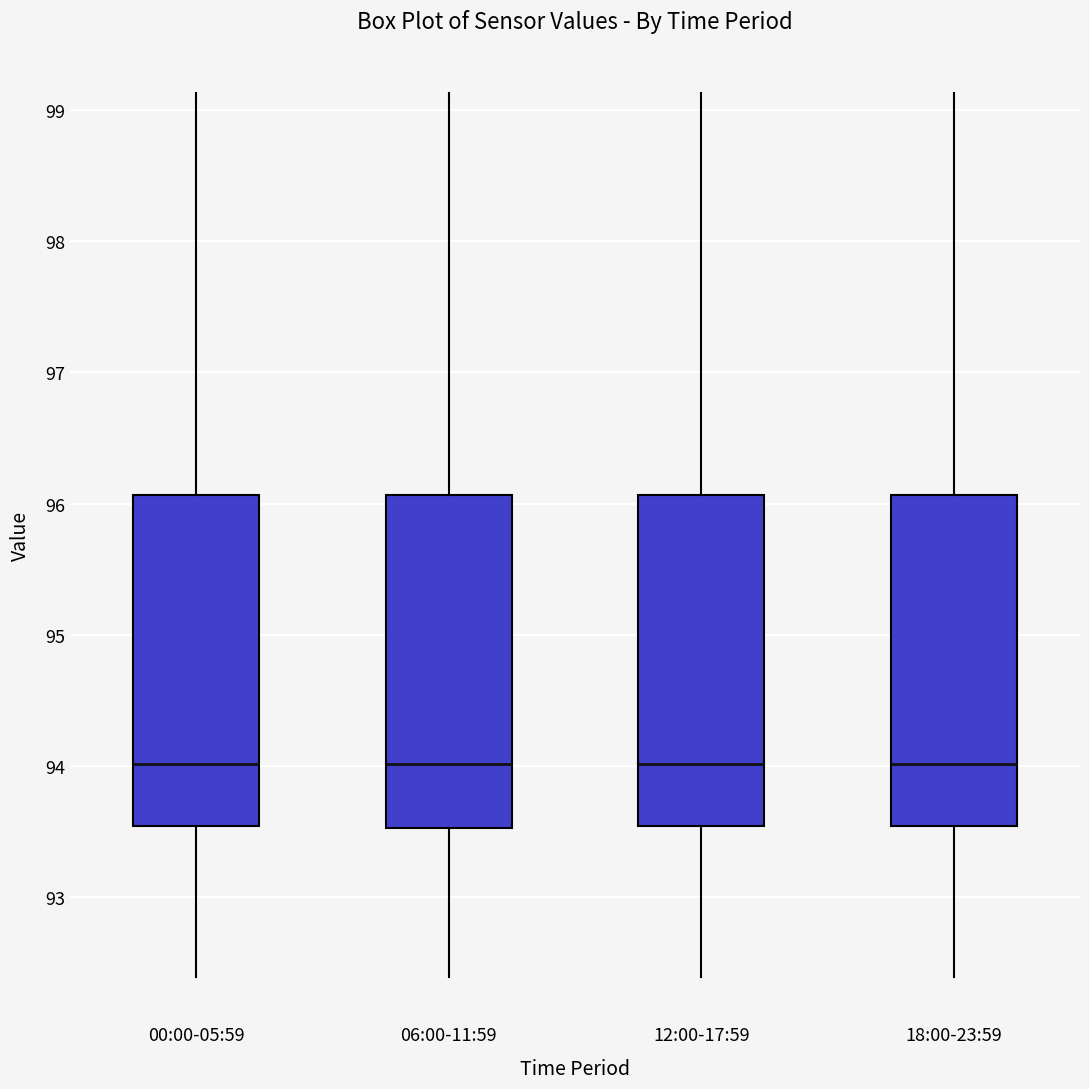

Where does the upper whisker of the box for 06:00-11:59 end on the y-axis? The values are not printed on the chart, so give them approximately, as read against the axis.

99.1